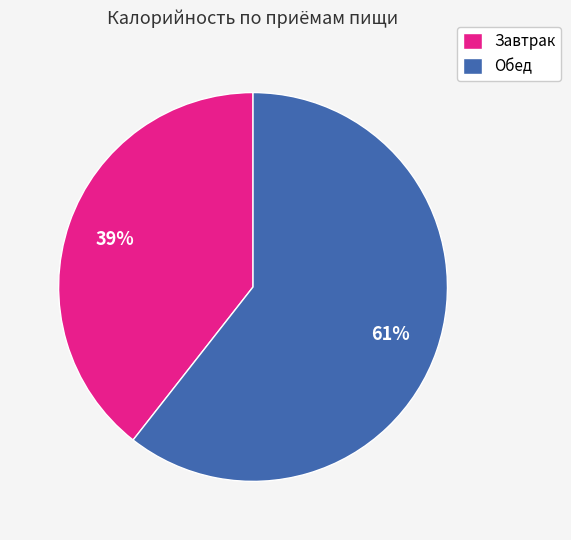

Does Обед represent more than half of the total?

Yes